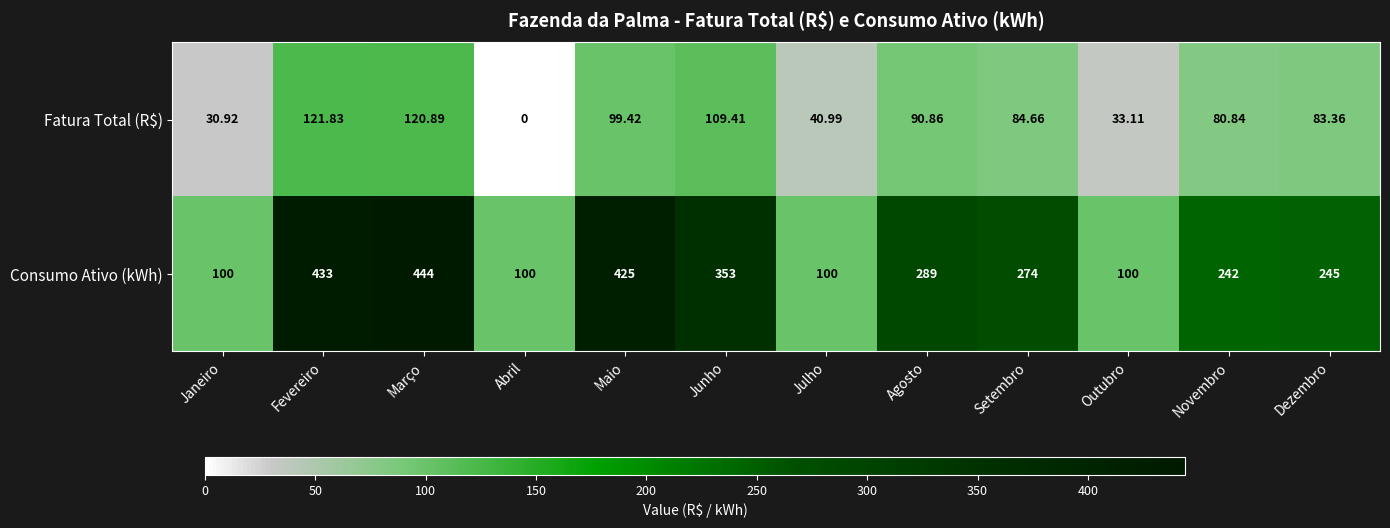

Between Abril and Agosto, which series saw the biggest shift?

Consumo Ativo (kWh)